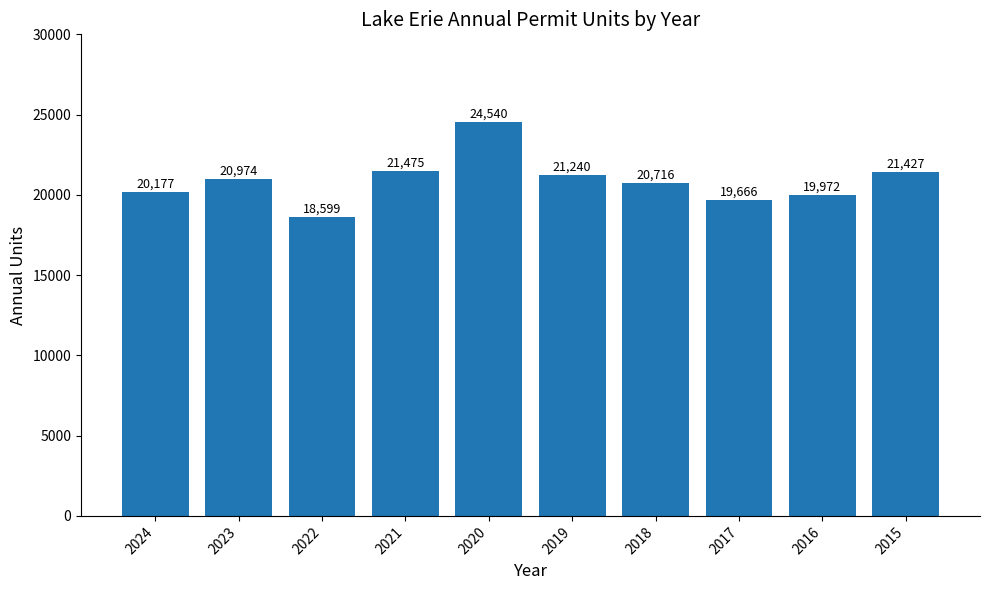

What is the minimum value shown in the chart?

18599